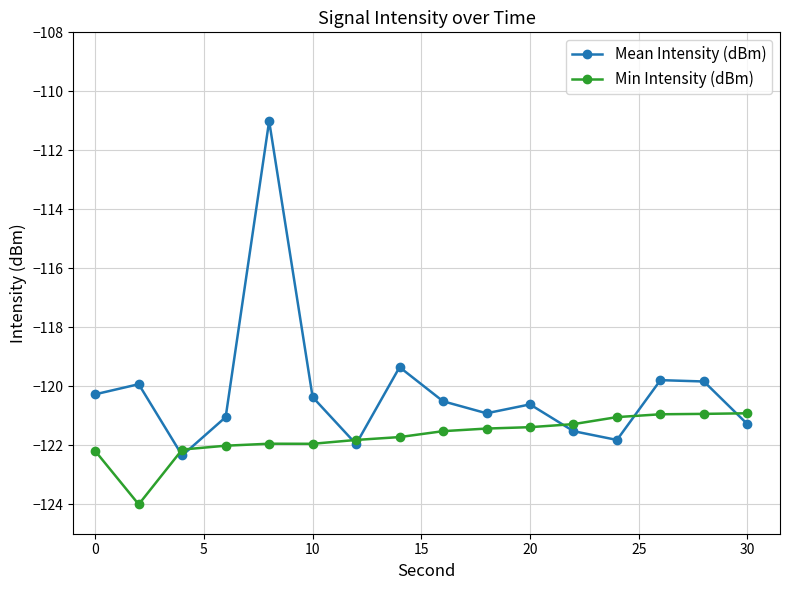

Which series ends up on top after the final intersection of Min Intensity (dBm) and Mean Intensity (dBm)?

Min Intensity (dBm)